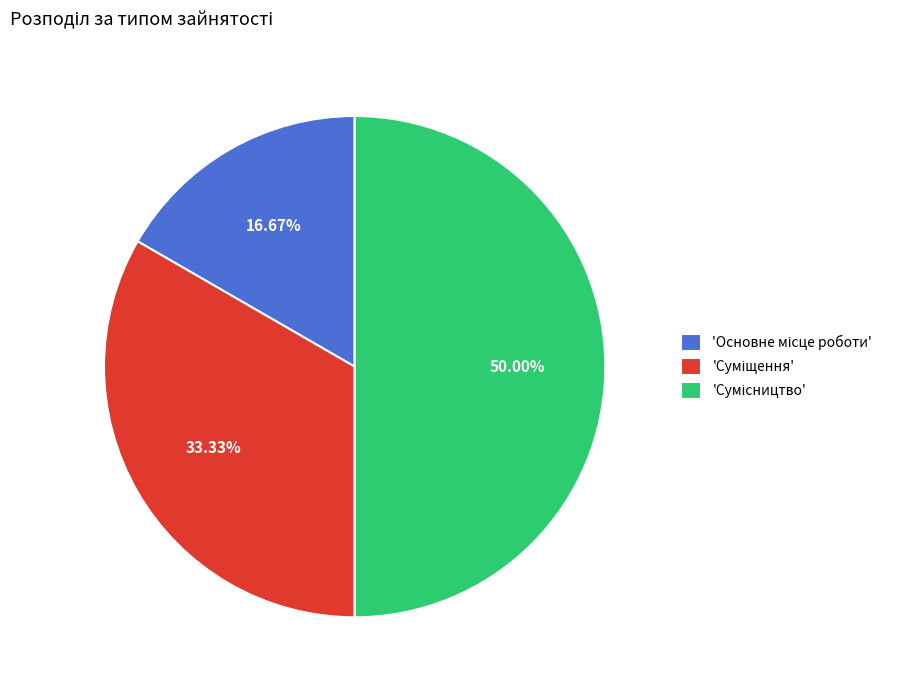

Which slice is the smallest?

Основне місце роботи